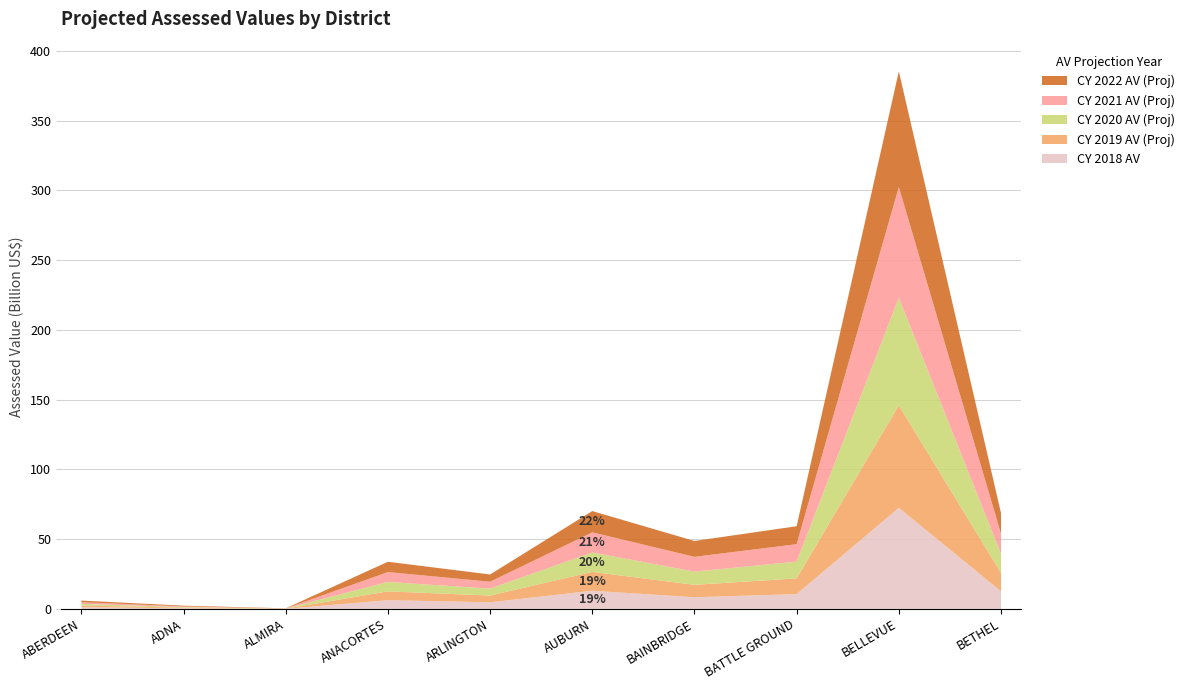

Reading left to right, list all the values displayed in this chart.

CY 2018 AV: 1271394795	436147055	79682287	6247578413	4726690928	13005891148	8364266463	10599887243	72429545401	12620771580
CY 2019 AV (Proj): 1178958771	425628341	82278413	6323825138	4843441416	13541211999	8895747291	11288276149	73475981053	13145418067
CY 2020 AV (Proj): 1165052050	455340415	85254607	6760109279	4964349105	13914832674	9462953004	12010058624	77092111848	13710106540
CY 2021 AV (Proj): 1173666059	473018371	85550402	7053485102	4942657428	14407661358	10593469318	12495958106	79414232525	14302238931
CY 2022 AV (Proj): 1167606972	520930177	86044546	7410953243	5198098088	15260676922	11364915678	12872046321	82955766866	14890329136